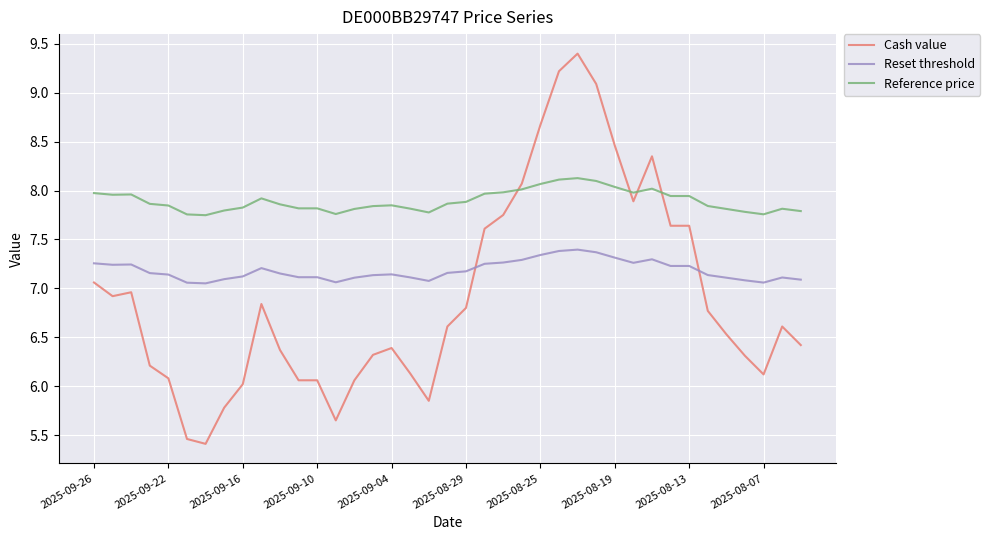

Which series has the widest spread of values?

Cash value